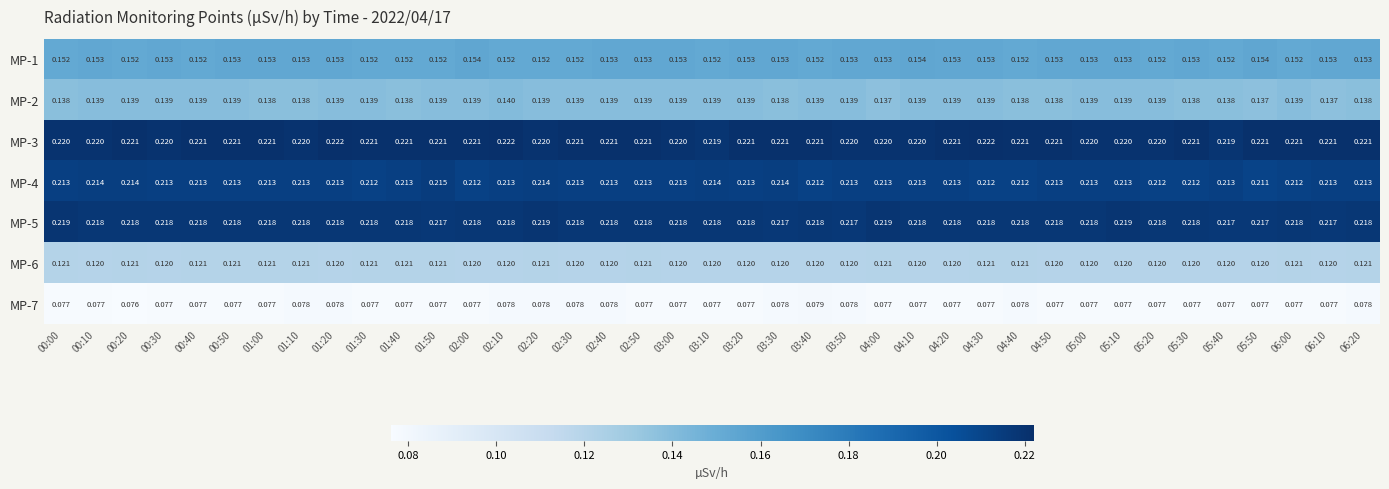

Is the value of MP-1 at 06:10 greater than the value of MP-2 at 00:40?

Yes